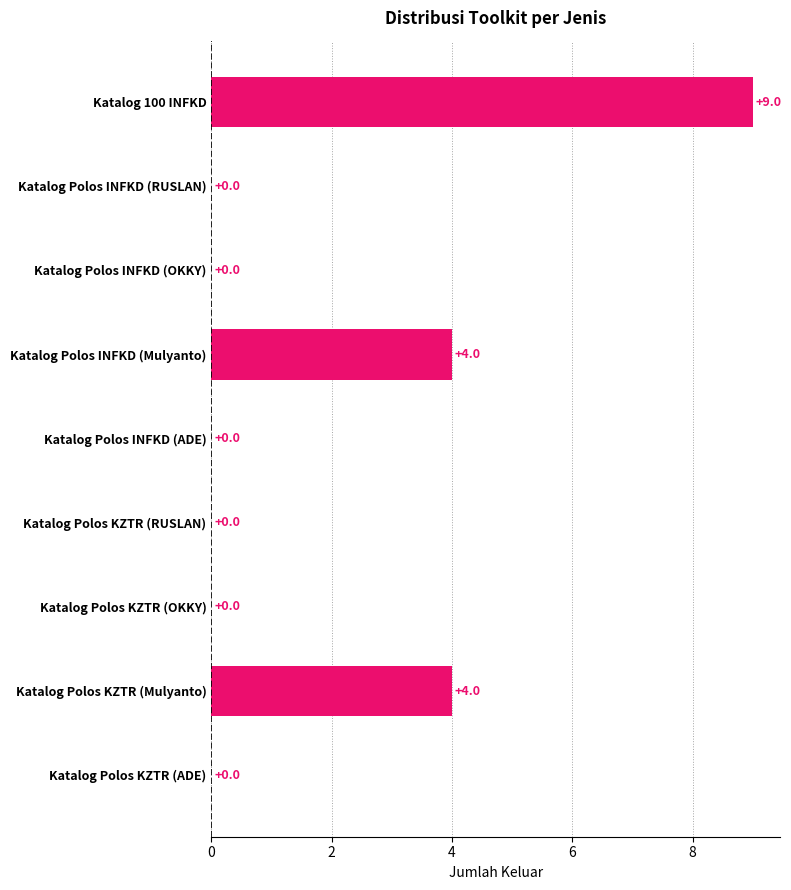

What is the change in value from Katalog 100 INFKD to Katalog Polos KZTR (Mulyanto)?

-5